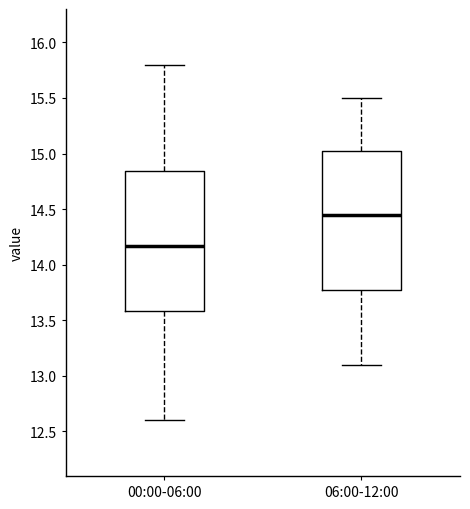

Reading left to right, read every box against the y-axis: the position of its median line, the range the box covers, and the ends of its whiskers. The values are not printed on the chart, so give them approximately, as read against the axis.

00:00-06:00: median 14.15, box 13.60 to 14.85, whiskers 12.60 to 15.80
06:00-12:00: median 14.45, box 13.80 to 15.05, whiskers 13.10 to 15.50